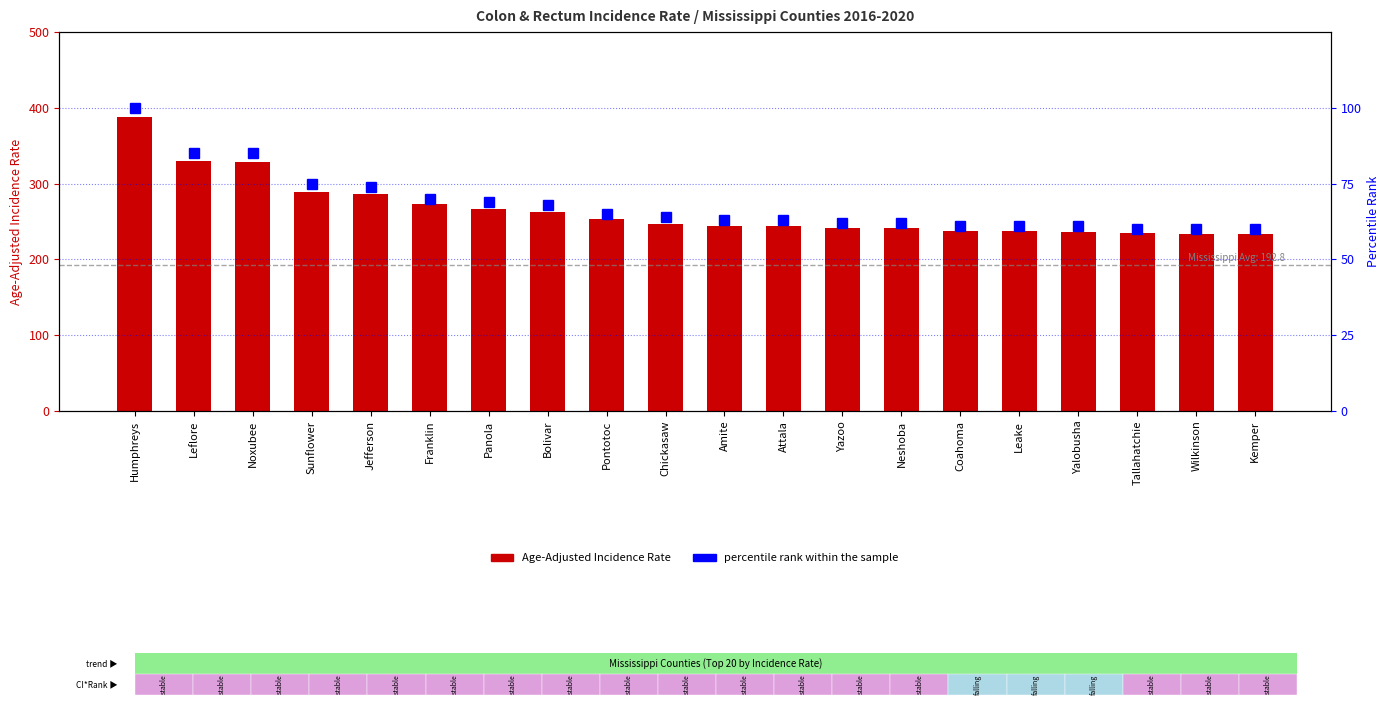

How many categories are shown in the chart?

20